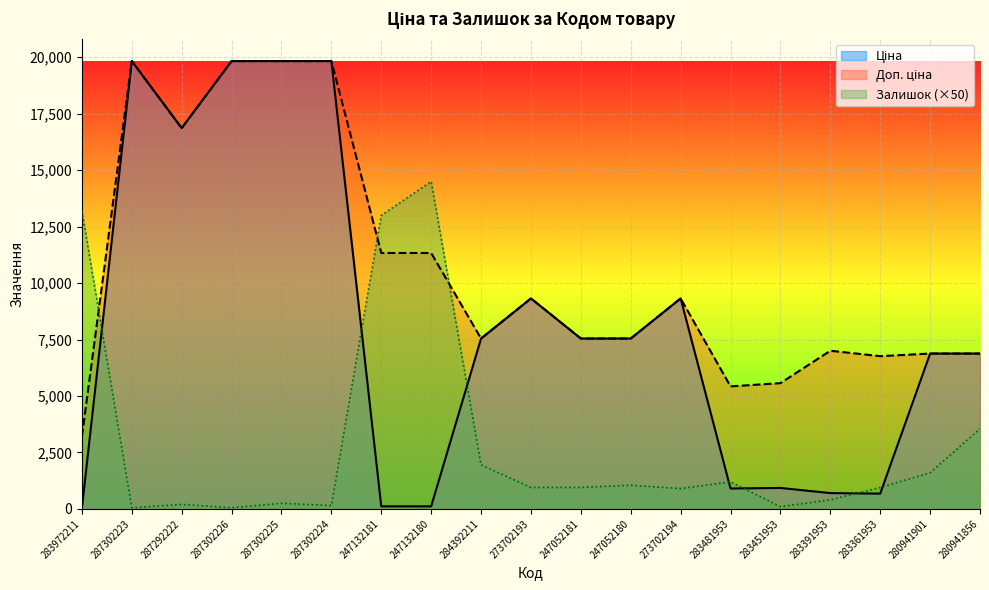

What is the spread (max minus min) of values at 283361953?

6088.0